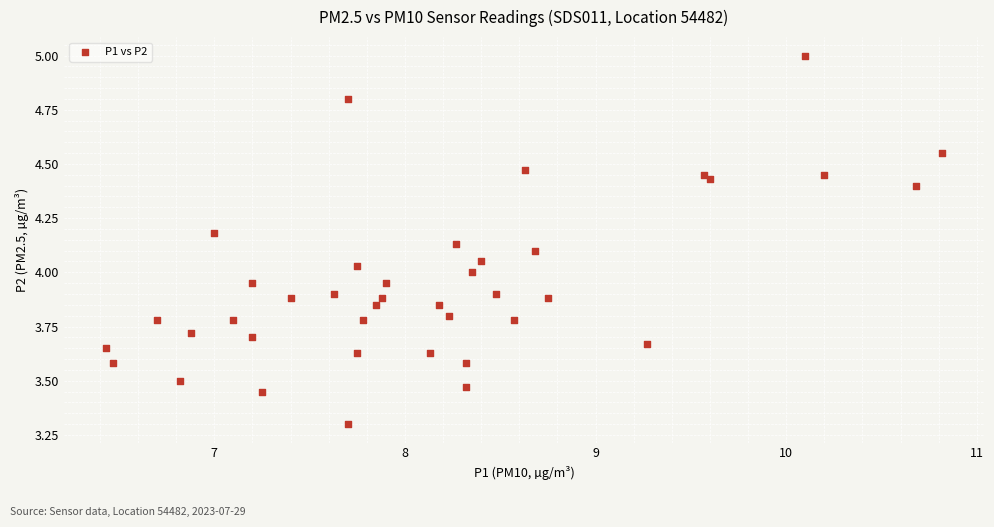

What is the range of Y values (max minus min)?

1.7